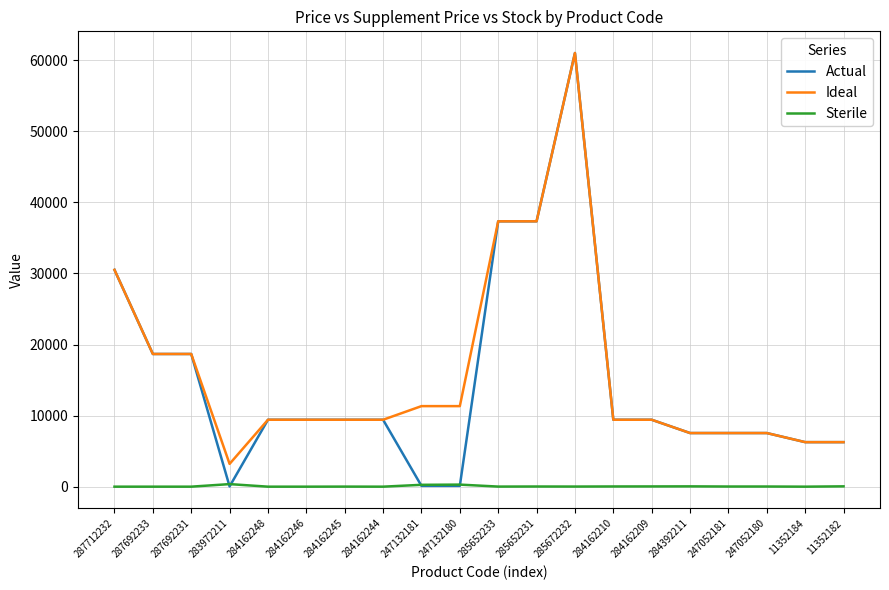

True or false: Sterile has a value of 21.0 at 247052180.

True